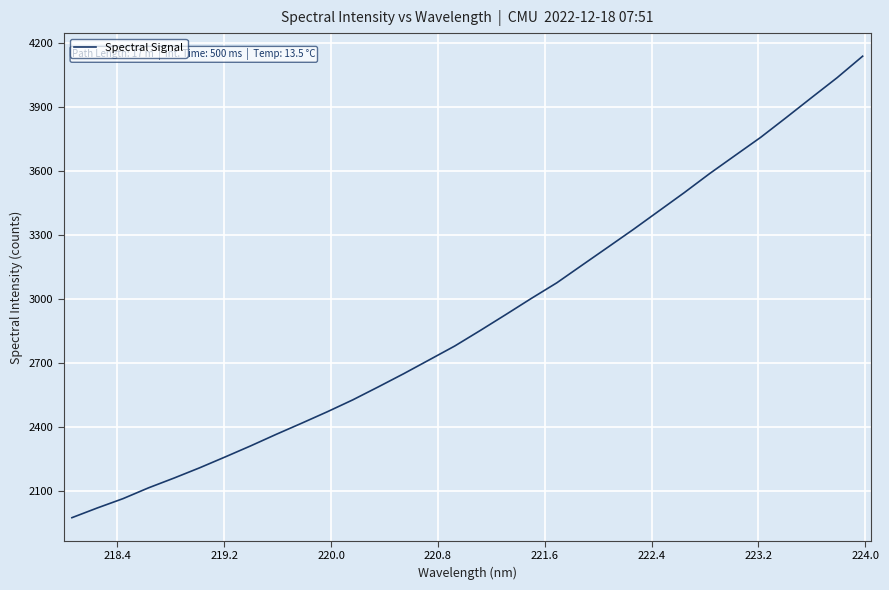

How many lines are shown in the chart?

1